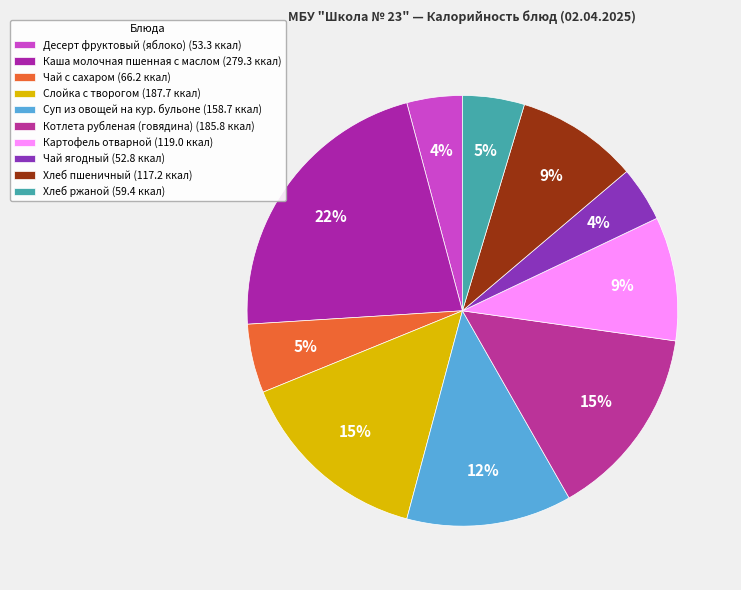

Do Каша молочная пшенная с маслом and Слойка с творогом together represent more than half of the pie?

No